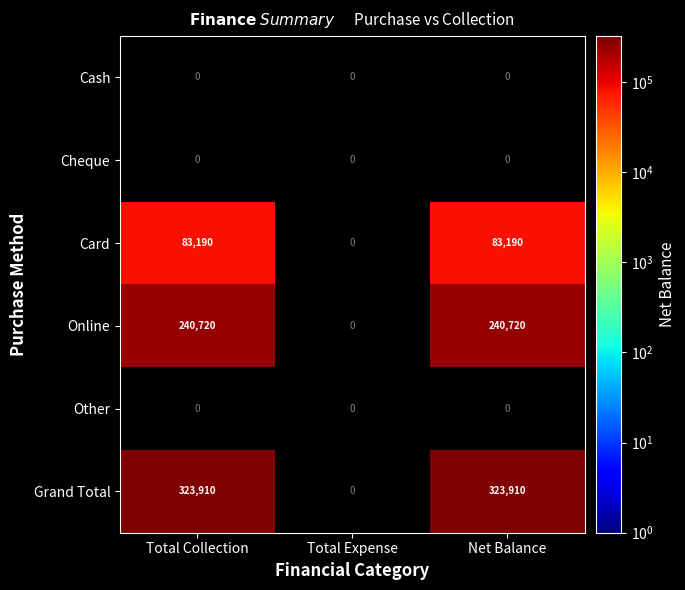

Count the number of categories in the chart.

3